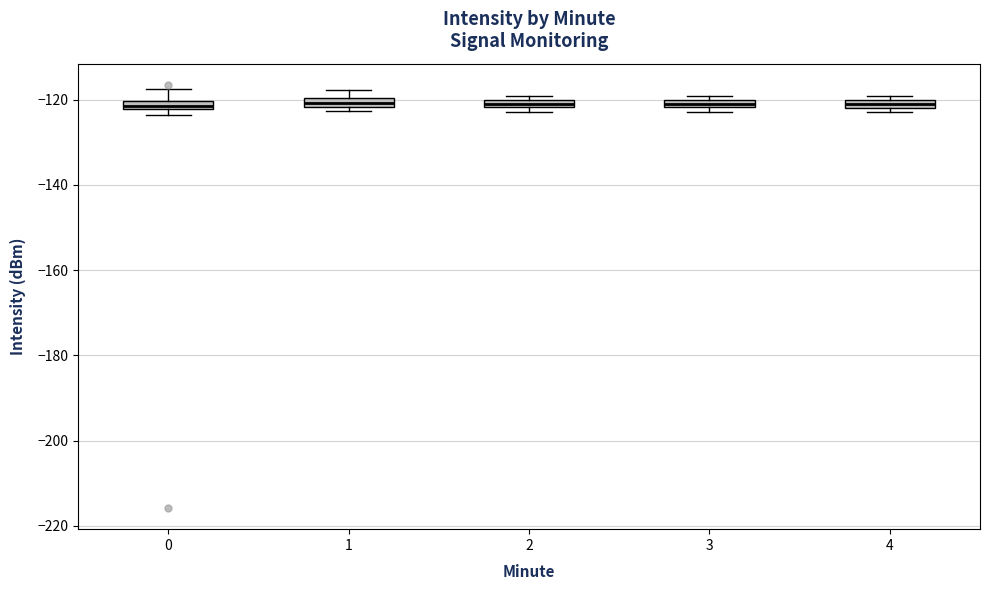

Where does the upper whisker of the box at x = 0 end on the y-axis? The values are not printed on the chart, so give them approximately, as read against the axis.

-118